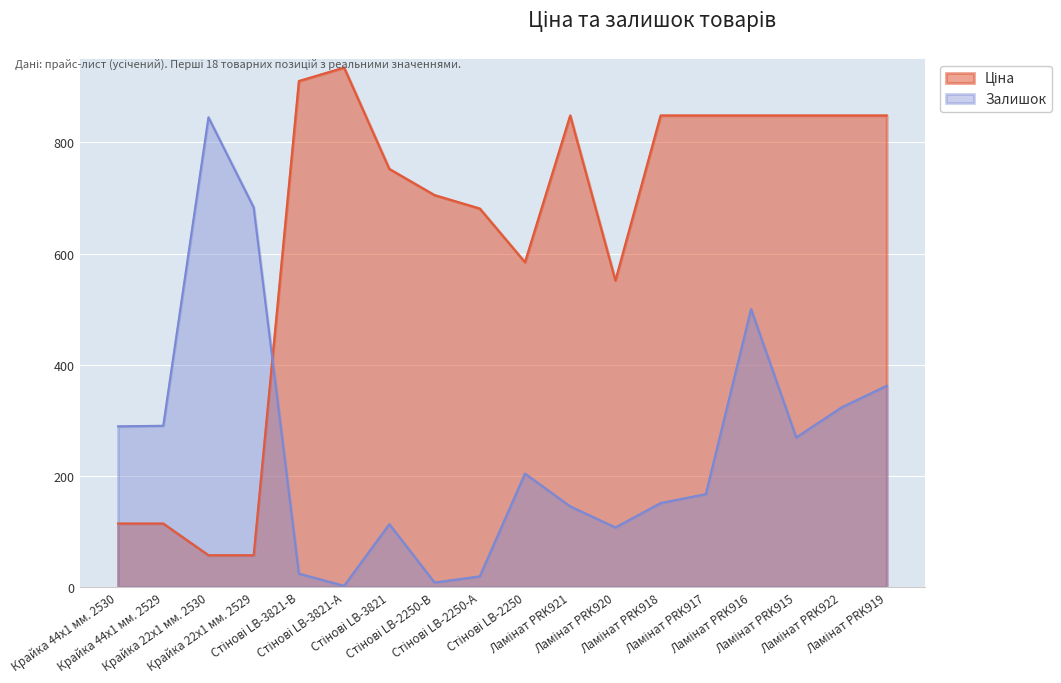

At how many categories does at least one series exceed 250?

18